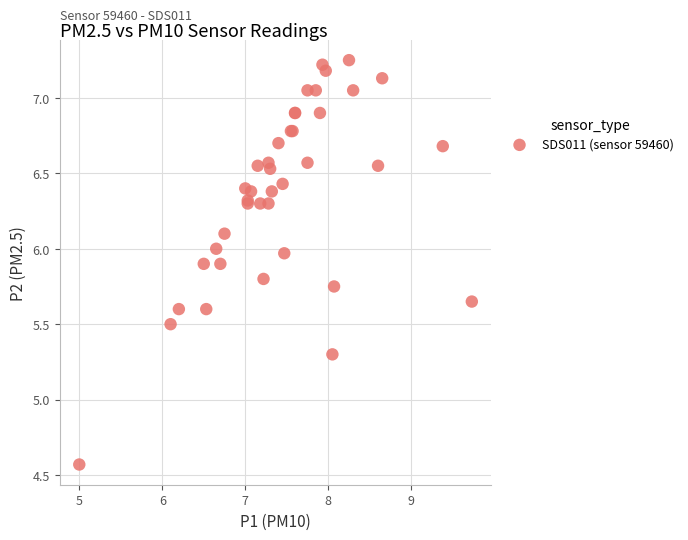

What Y value in the scatter plot is closest to 5?

5.3